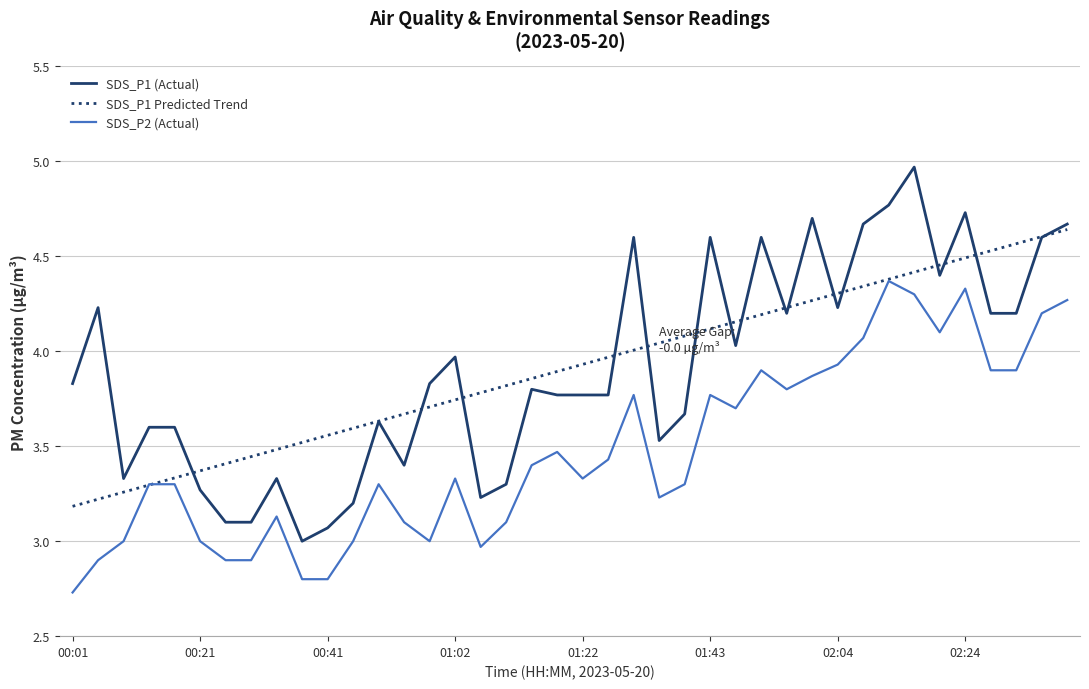

What is the minimum value shown in the chart?

2.7